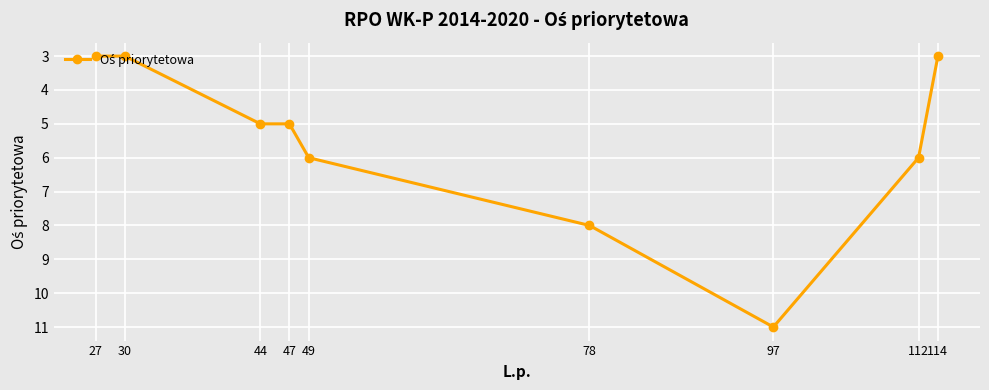

How many distinct data groups are displayed?

1